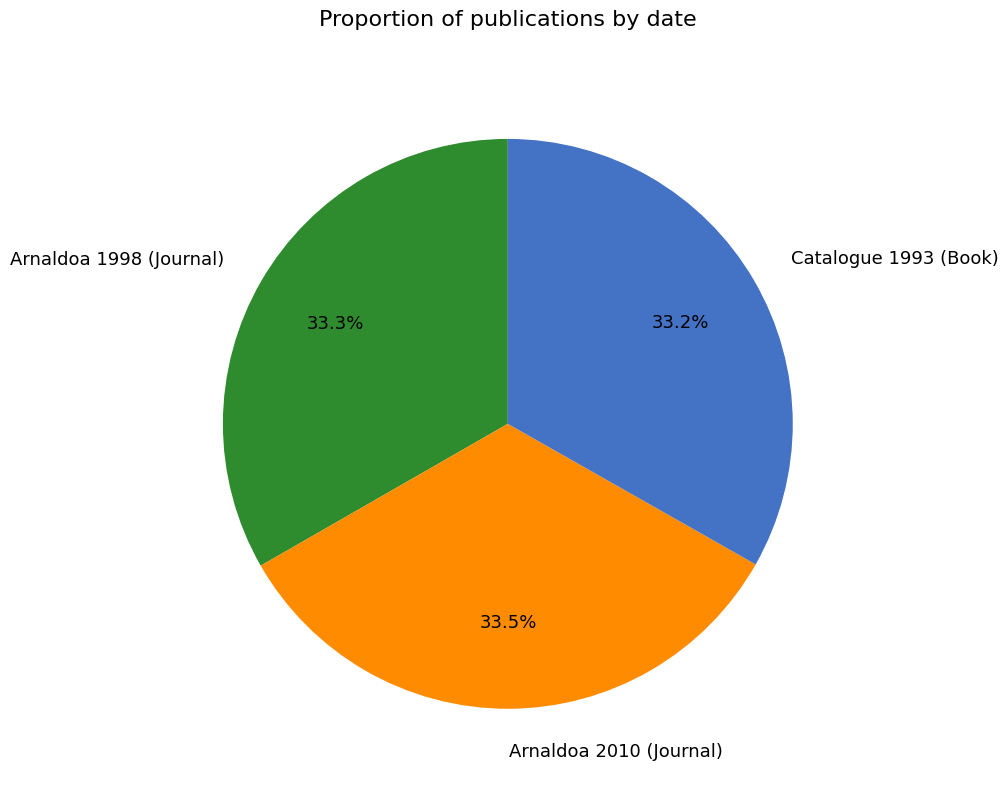

Combined, do Catalogue 1993 (Book) and Arnaldoa 2010 (Journal) account for over 50%?

Yes